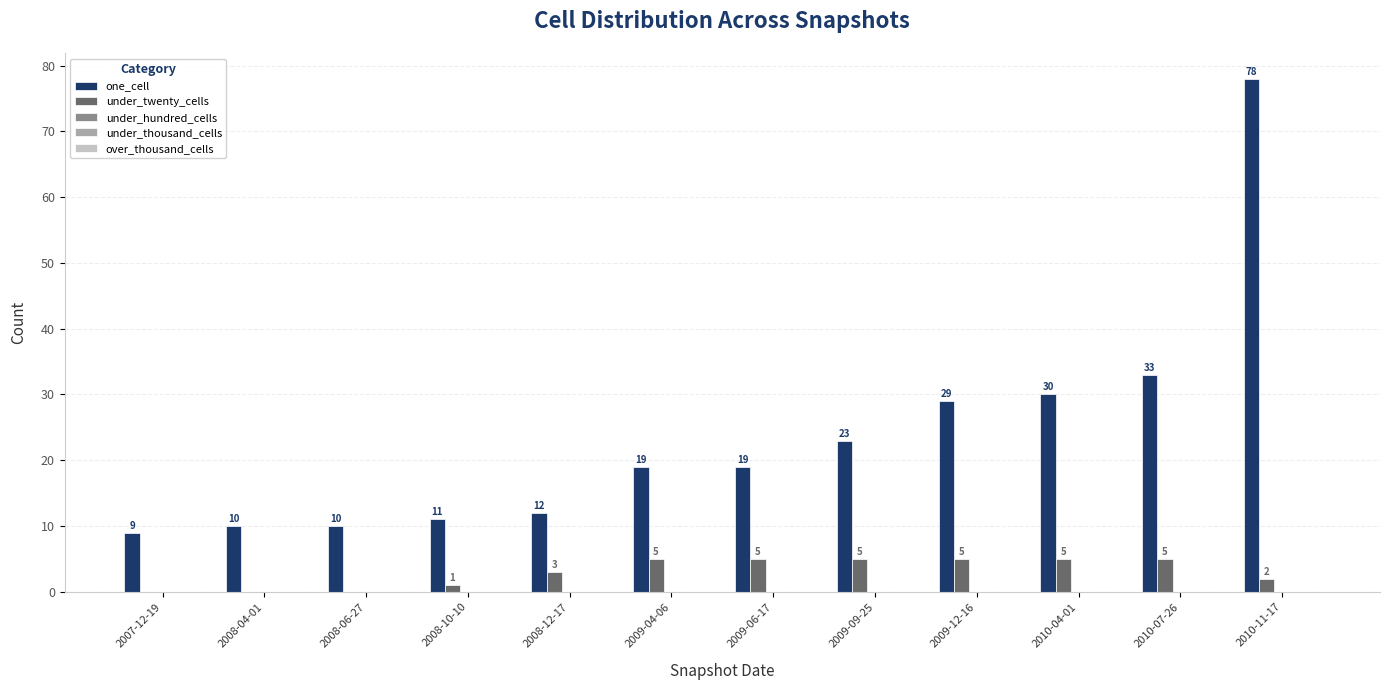

Which category has the highest value across all series?

2010-11-17